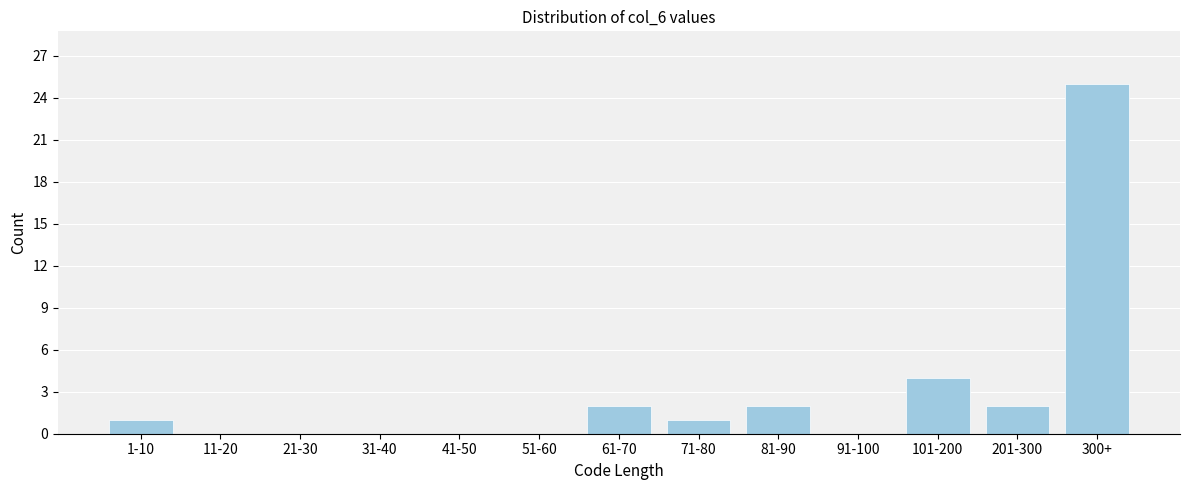

Reading right to left, what are all the values shown in this chart?

300+=25	201-300=2	101-200=4	91-100=0	81-90=2	71-80=1	61-70=2	51-60=0	41-50=0	31-40=0	21-30=0	11-20=0	1-10=1